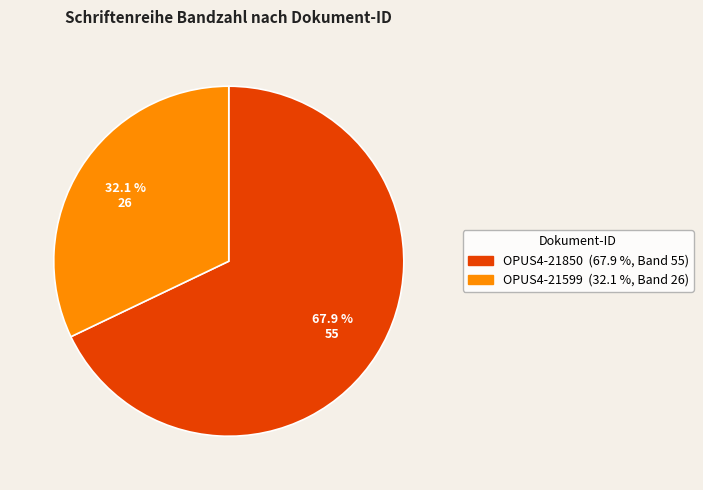

What percentage is the OPUS4-21850 slice, to the nearest percent?

68%